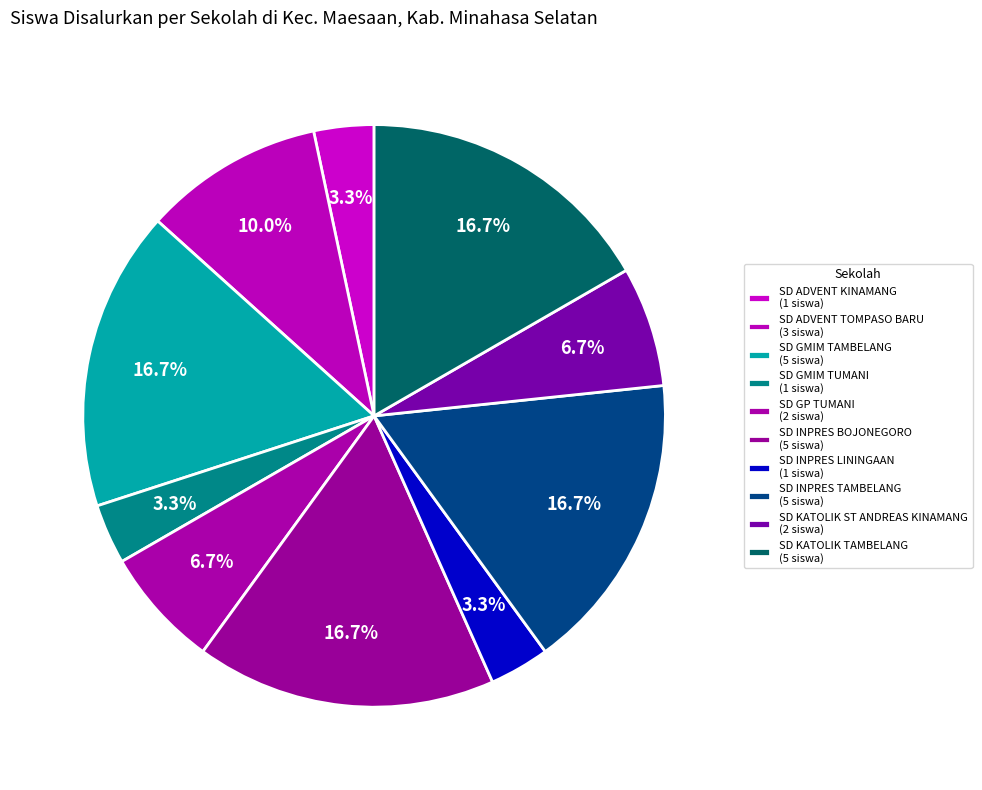

True or false: SD GMIM TUMANI accounts for 3% of the total.

True